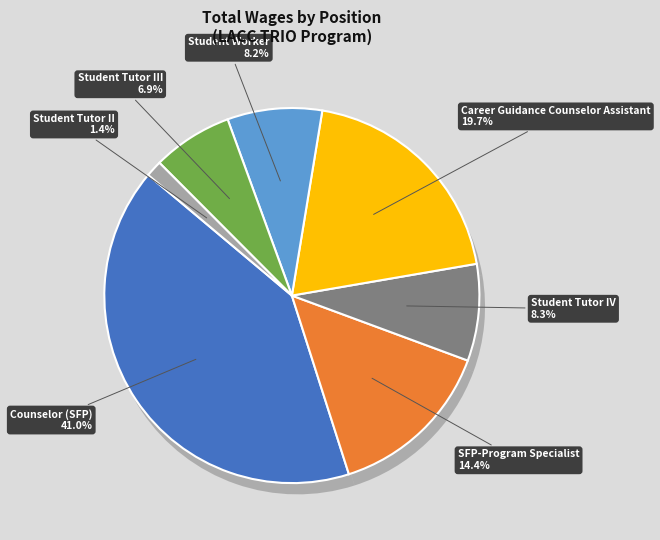

To the nearest percent, what percentage of the pie is Counselor (SFP)?

41%